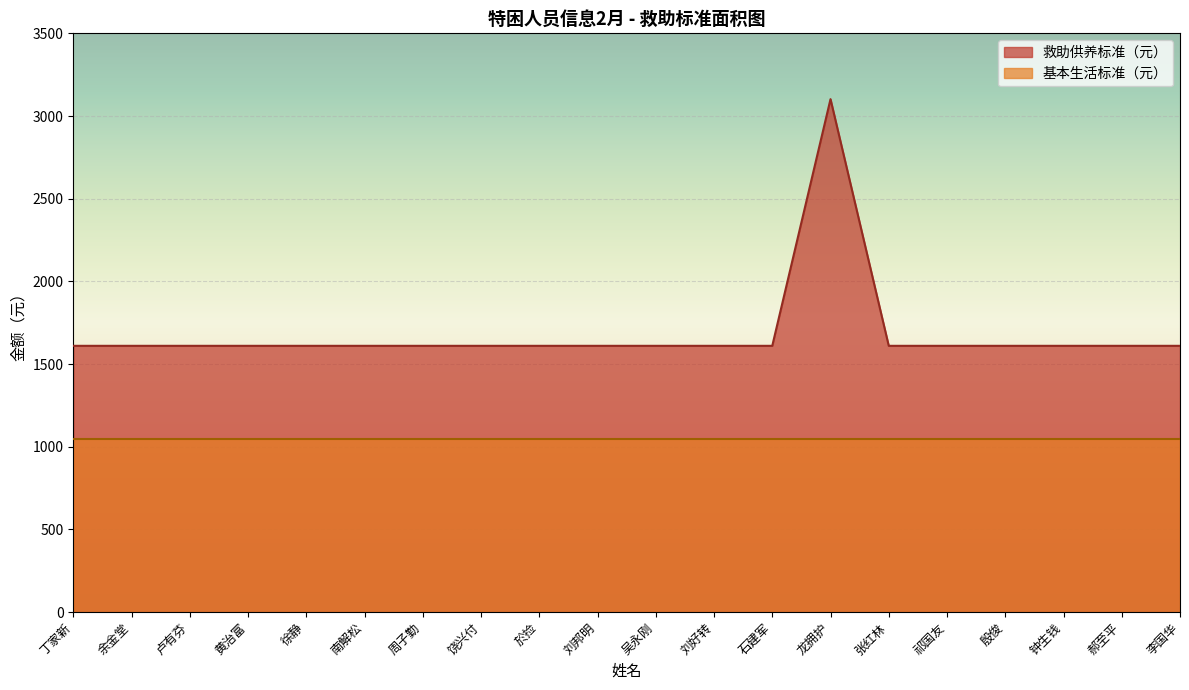

Rank the categories by value from highest to lowest.

龙拥护, 丁家新, 余金堂, 卢有芬, 黄治富, 徐静, 南解松, 周子勤, 饶兴付, 於捡, 刘邦明, 吴永刚, 刘好转, 石建军, 张红林, 祁国友, 殷俊, 钟生钱, 郝至平, 李国华